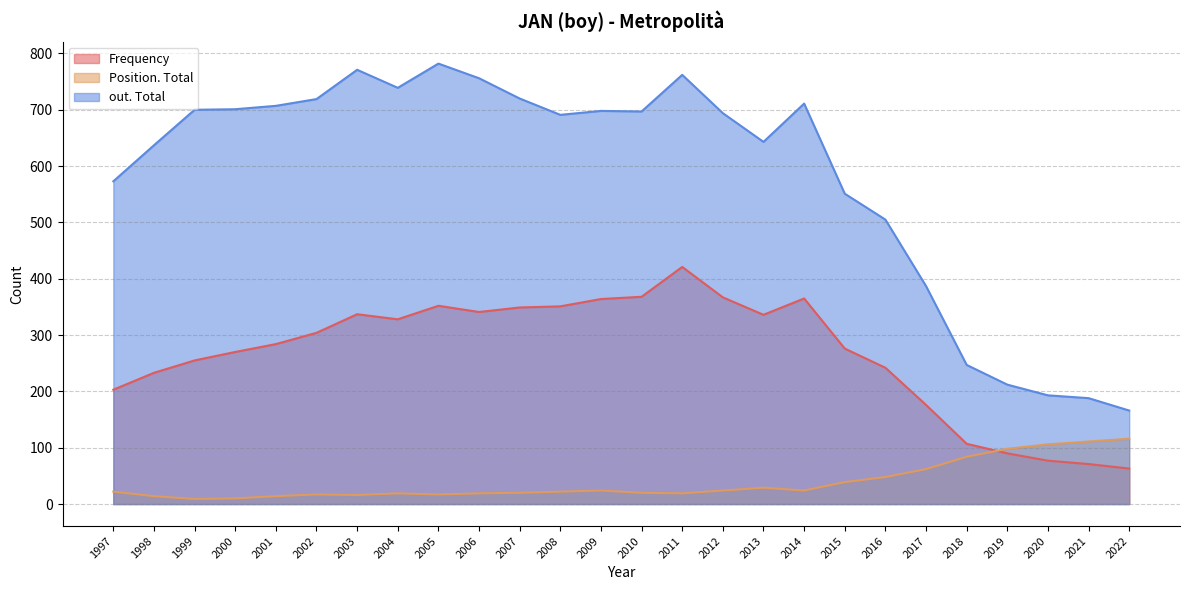

The out. Total series shows 643 at 2013. True or false?

True